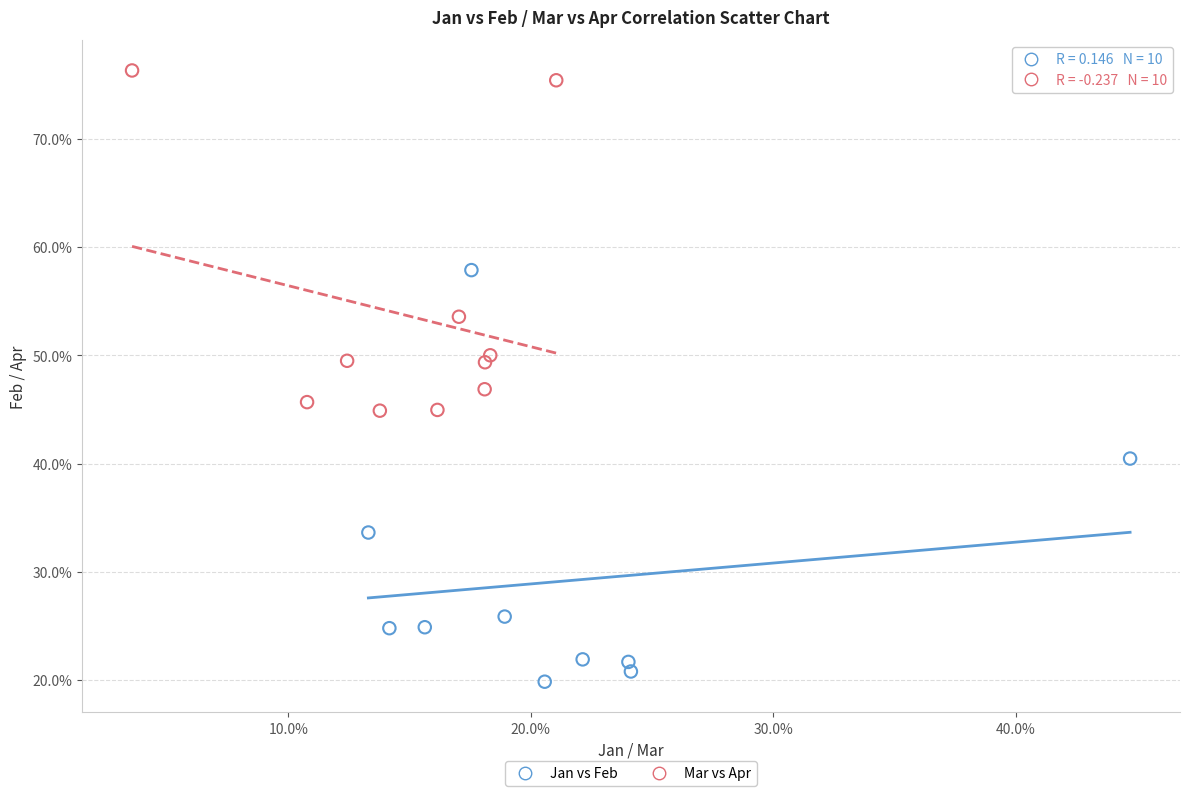

What are all the series names shown in the legend?

Jan vs Feb, Mar vs Apr